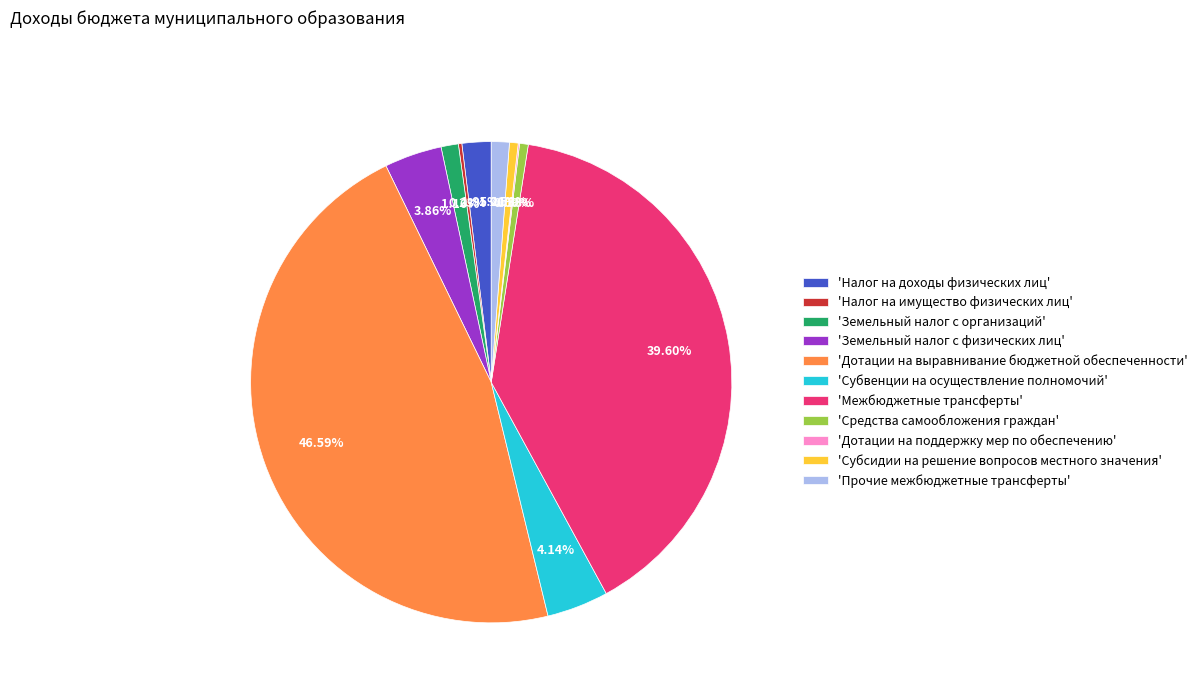

What is the ratio of the value at 'Прочие межбюджетные трансферты' to the value at 'Земельный налог с физических лиц'?

0.3